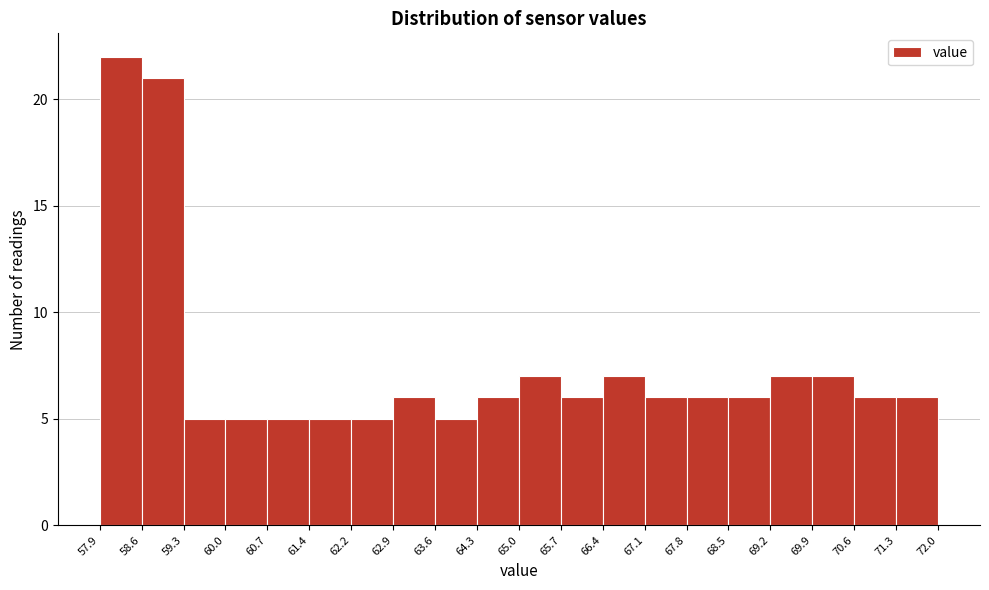

Reading left to right, transcribe this chart: for each bar, give the range it covers on the x-axis and its height. The values are not printed on the chart, so give them approximately, as read against the axis.

57.9 to 58.6: 22
58.6 to 59.3: 21
59.3 to 60.0: 5
60.0 to 60.7: 5
60.7 to 61.4: 5
61.4 to 62.2: 5
62.2 to 62.9: 5
62.9 to 63.6: 6
63.6 to 64.3: 5
64.3 to 65.0: 6
65.0 to 65.7: 7
65.7 to 66.4: 6
66.4 to 67.1: 7
67.1 to 67.8: 6
67.8 to 68.5: 6
68.5 to 69.2: 6
69.2 to 69.9: 7
69.9 to 70.6: 7
70.6 to 71.3: 6
71.3 to 72.0: 6